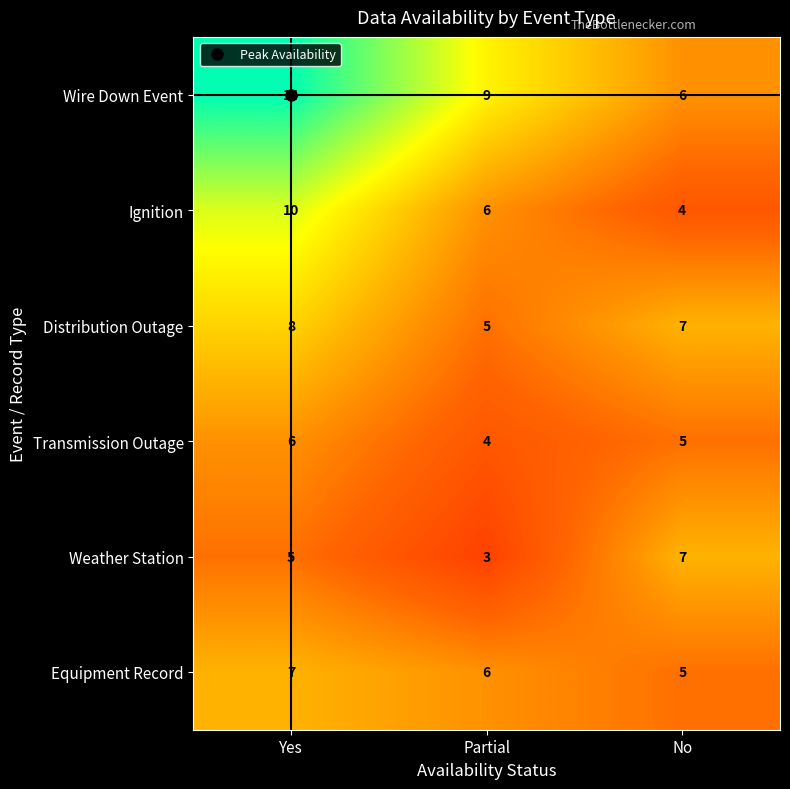

How many Equipment Record values are between 5 and 7?

3